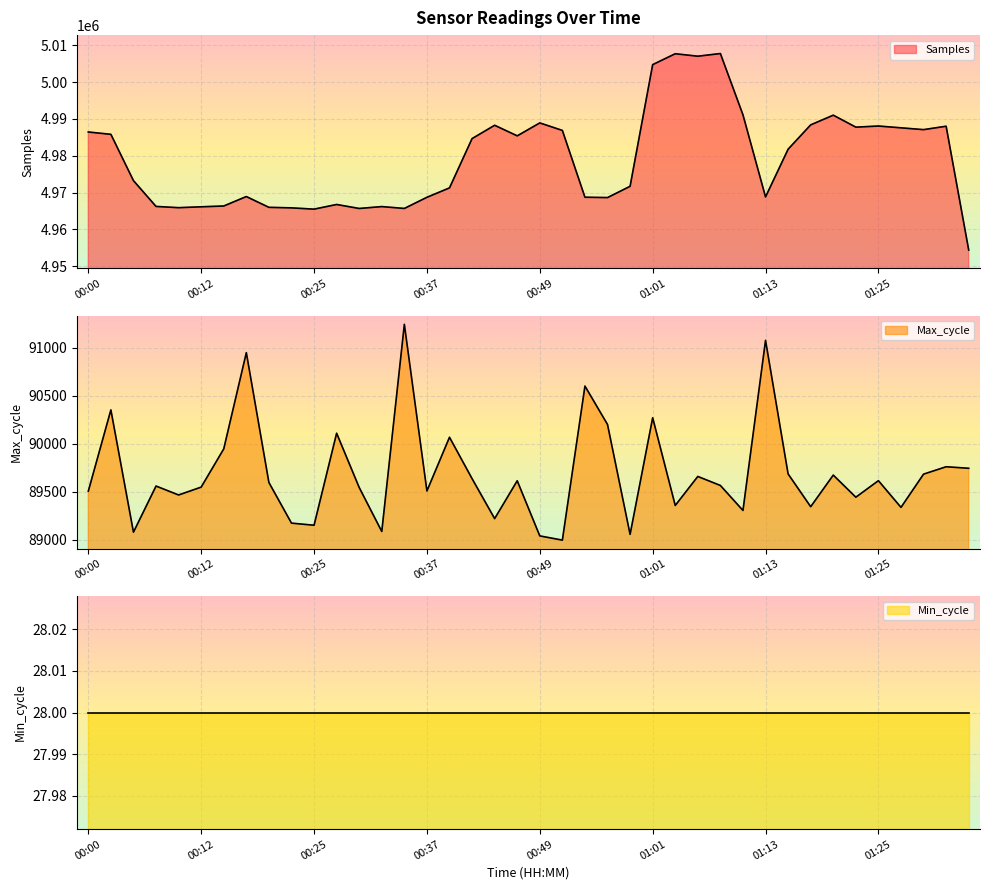

What position from the left is 00:37?

16